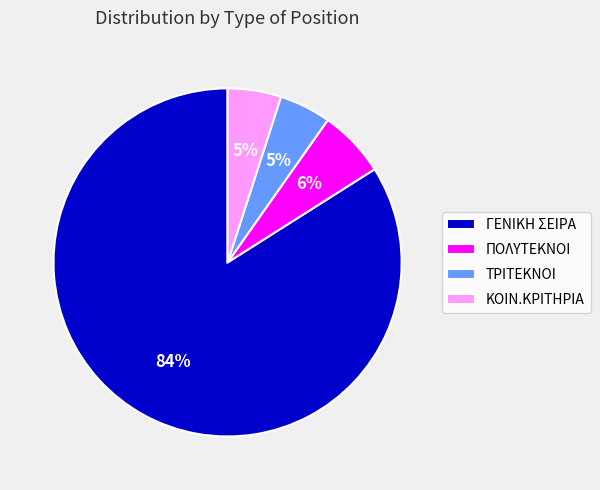

Approximately how many times larger is the value at ΚΟΙΝ.ΚΡΙΤΗΡΙΑ compared to ΠΟΛΥΤΕΚΝΟΙ?

0.8